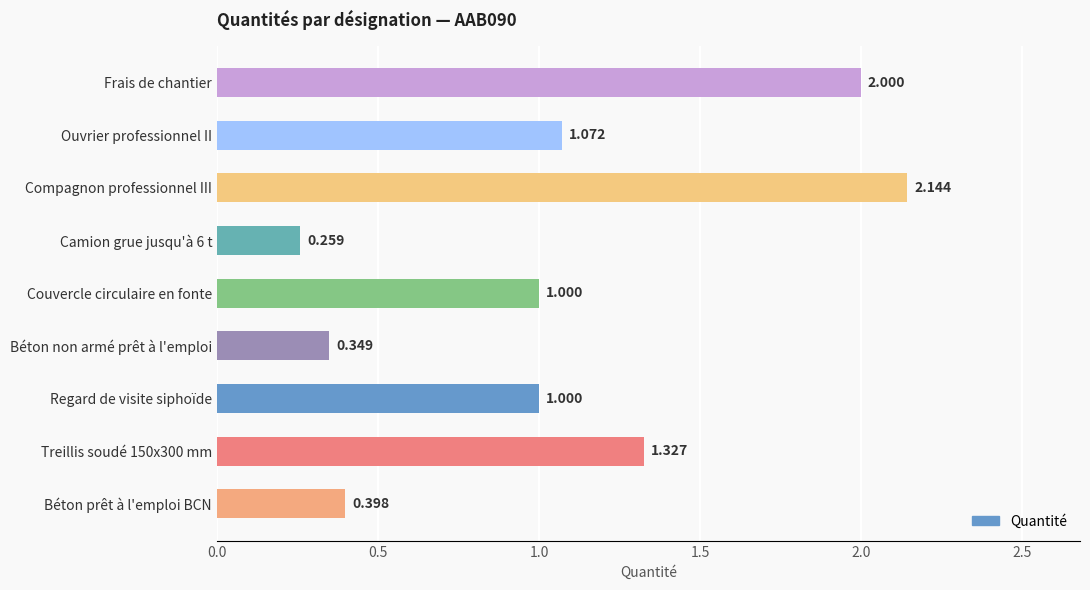

Between Frais de chantier and Couvercle circulaire en fonte, which is larger?

Frais de chantier